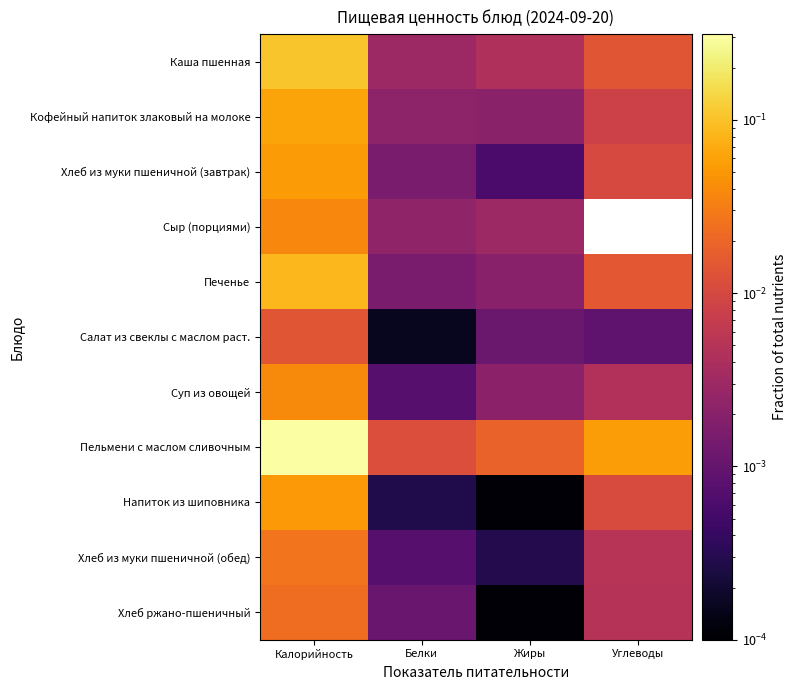

Reading left to right, extract all data points from this chart.

Каша пшенная: Калорийность=0.1	Белки=0.0	Жиры=0.0	Углеводы=0.0
Кофейный напиток злаковый на молоке: Калорийность=0.1	Белки=0.0	Жиры=0.0	Углеводы=0.0
Хлеб из муки пшеничной (завтрак): Калорийность=0.1	Белки=0.0	Жиры=0.0	Углеводы=0.0
Сыр (порциями): Калорийность=0.0	Белки=0.0	Жиры=0.0	Углеводы=0.0
Печенье: Калорийность=0.1	Белки=0.0	Жиры=0.0	Углеводы=0.0
Салат из свеклы с маслом раст.: Калорийность=0.0	Белки=0.0	Жиры=0.0	Углеводы=0.0
Суп из овощей: Калорийность=0.0	Белки=0.0	Жиры=0.0	Углеводы=0.0
Пельмени с маслом сливочным: Калорийность=0.3	Белки=0.0	Жиры=0.0	Углеводы=0.1
Напиток из шиповника: Калорийность=0.1	Белки=0.0	Жиры=0.0	Углеводы=0.0
Хлеб из муки пшеничной (обед): Калорийность=0.0	Белки=0.0	Жиры=0.0	Углеводы=0.0
Хлеб ржано-пшеничный: Калорийность=0.0	Белки=0.0	Жиры=0.0	Углеводы=0.0